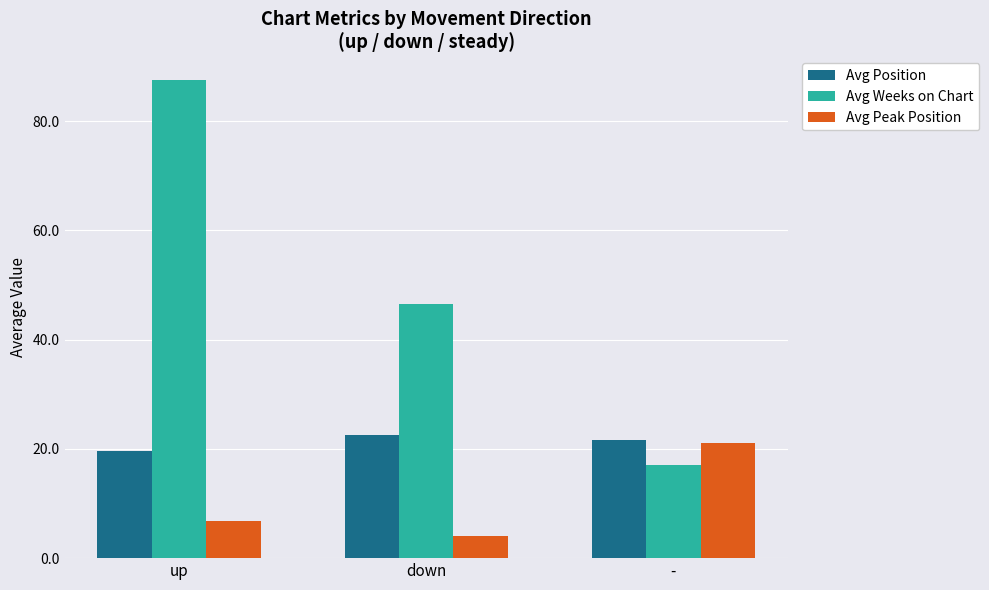

How many data points does each series have?

3